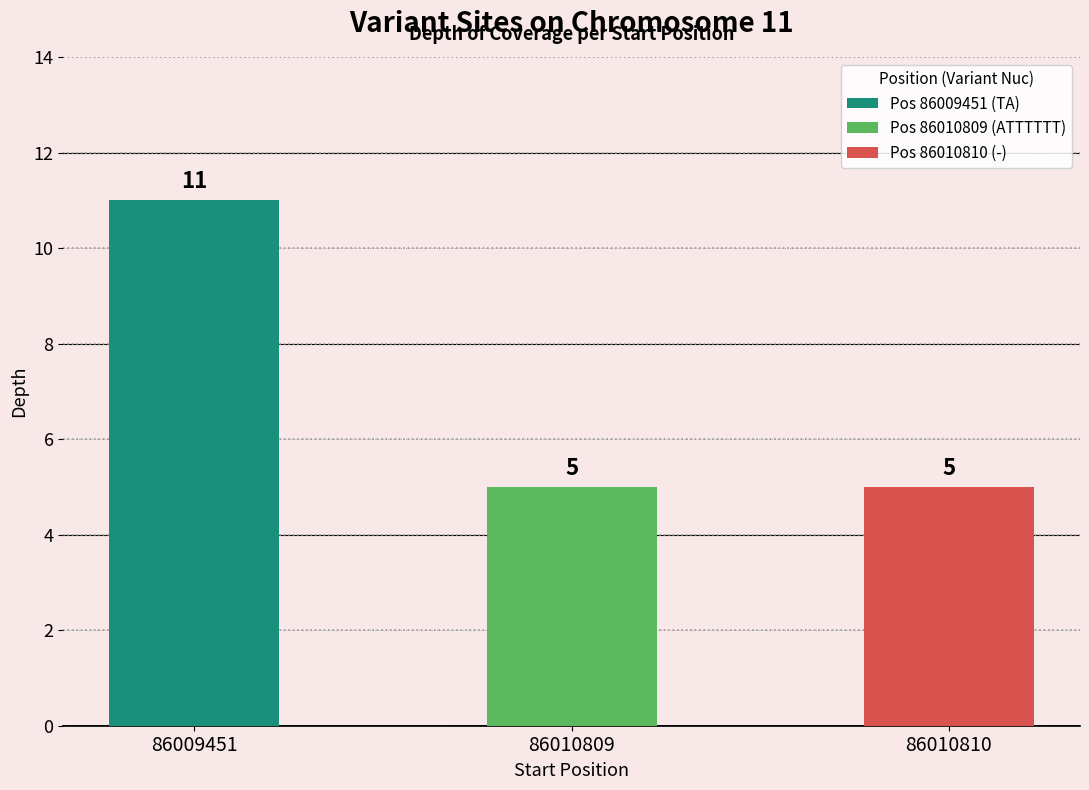

Are the bars horizontal?

No